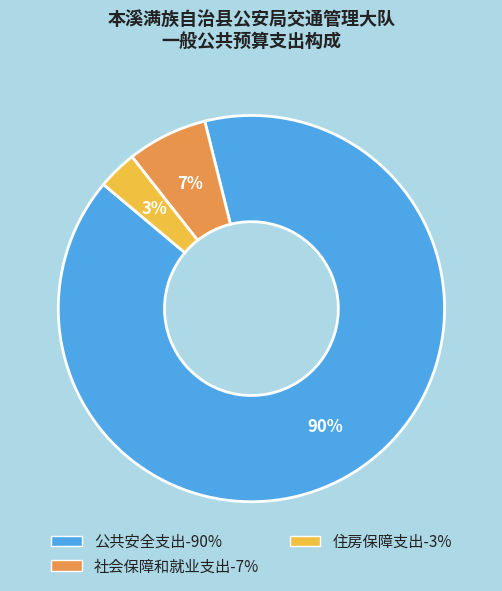

Is 公共安全支出 the majority of the pie?

Yes